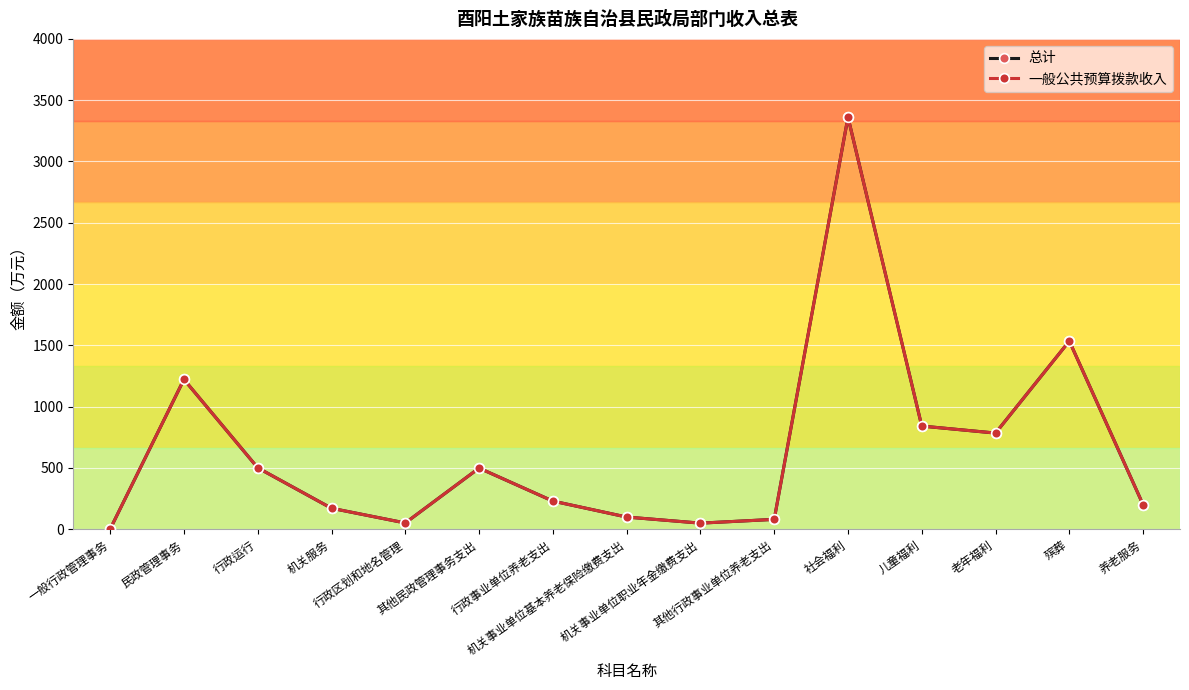

What is the label of the 4th point from the right?

儿童福利